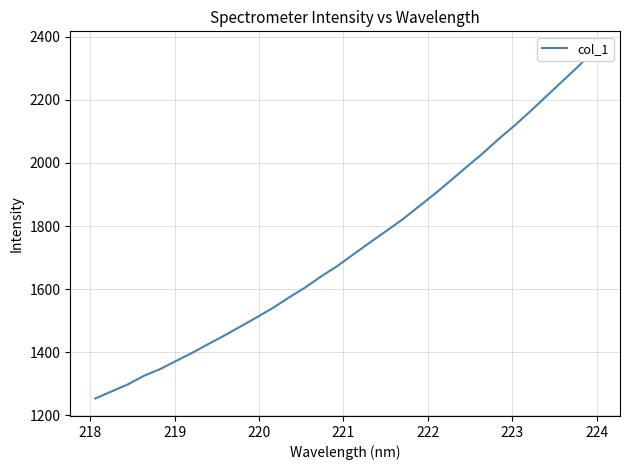

True or false: the data has more than 1 interior local peaks.

False